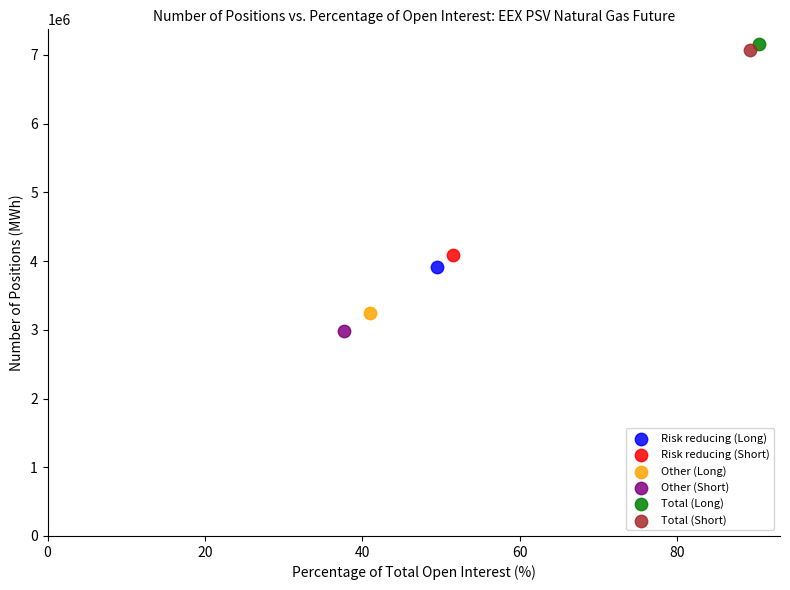

What are all the series names shown in the legend?

Risk reducing (Long), Risk reducing (Short), Other (Long), Other (Short), Total (Long), Total (Short)